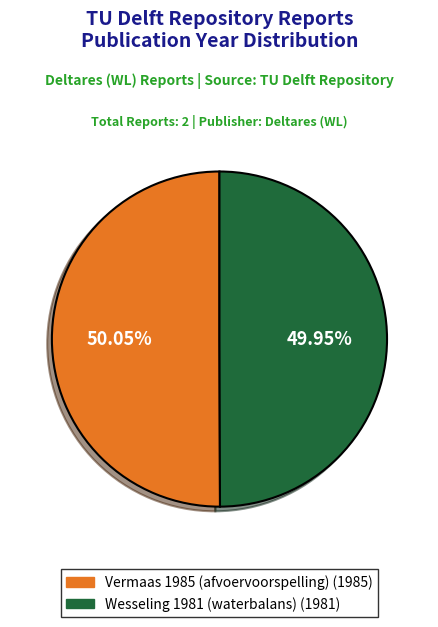

To the nearest percent, what portion does Wesseling 1981 (waterbalans) represent?

50%